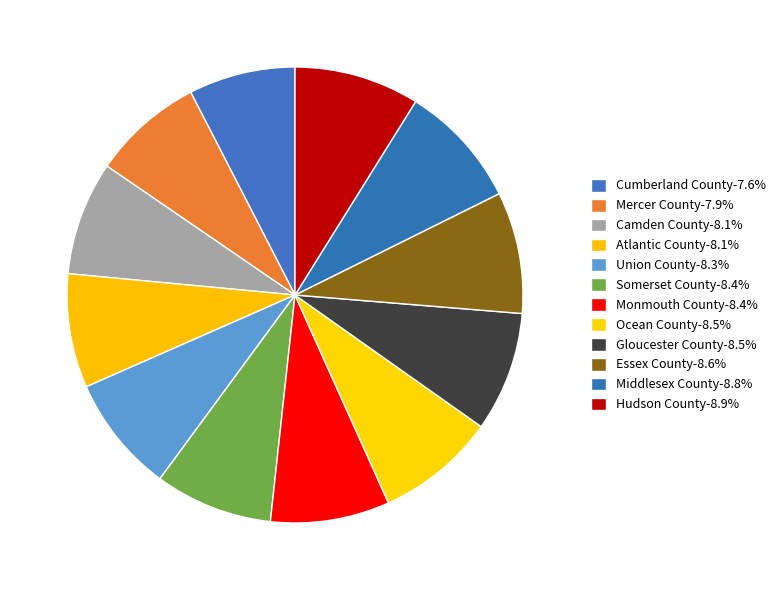

What percentage do Somerset County and Union County together represent?

16.7%